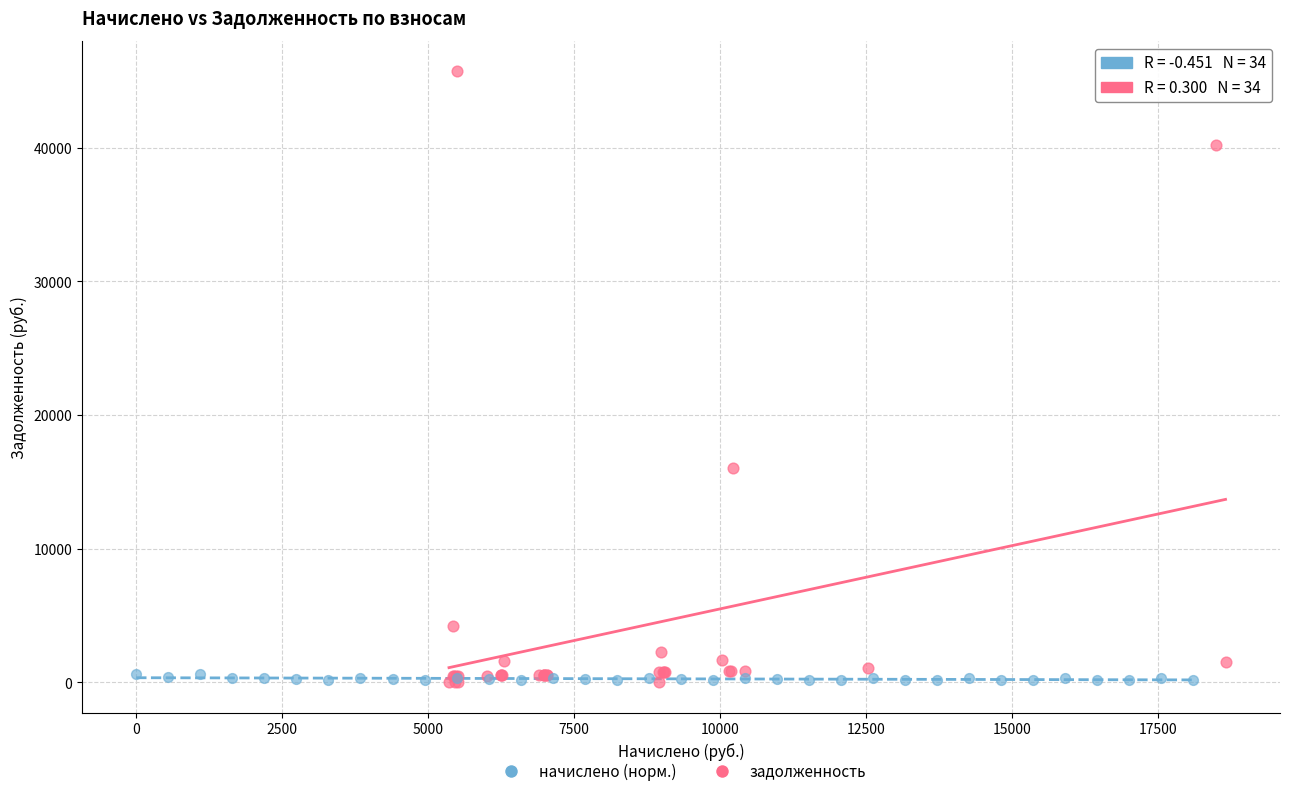

Which series has the largest Y range (max minus min)?

задолженность